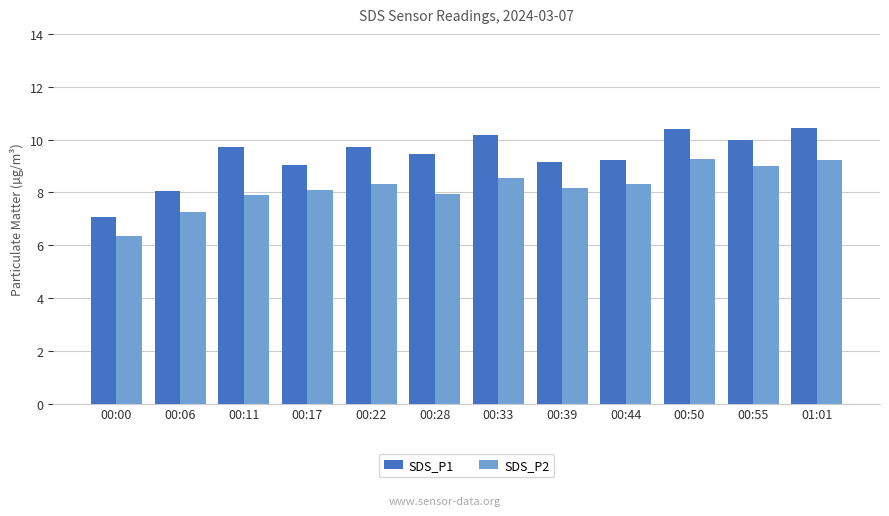

What position from the left is 01:01?

12